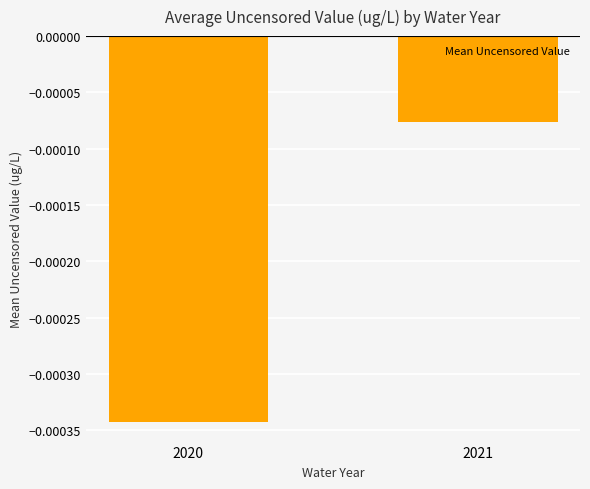

Which label corresponds to the largest value in the chart?

2021